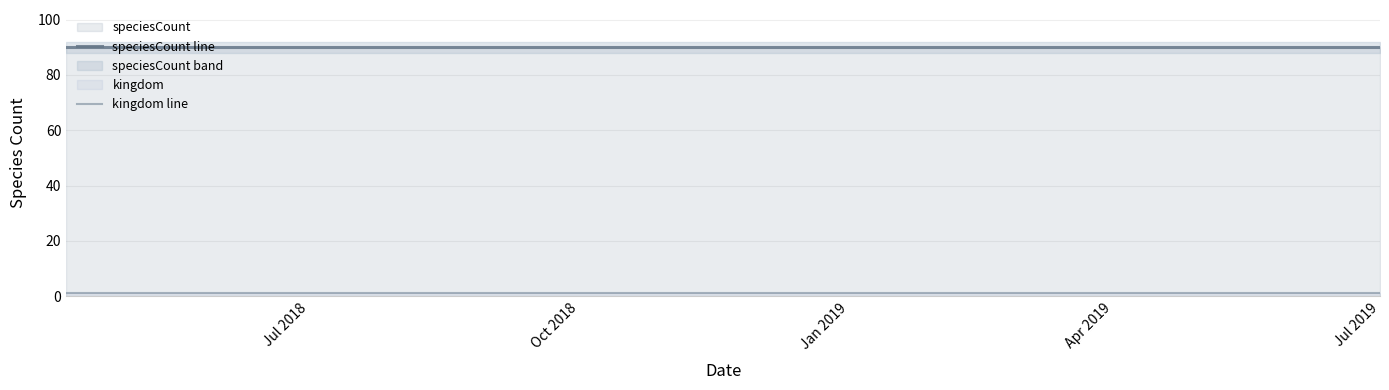

True or false: kingdom line and speciesCount line cross at least once.

False